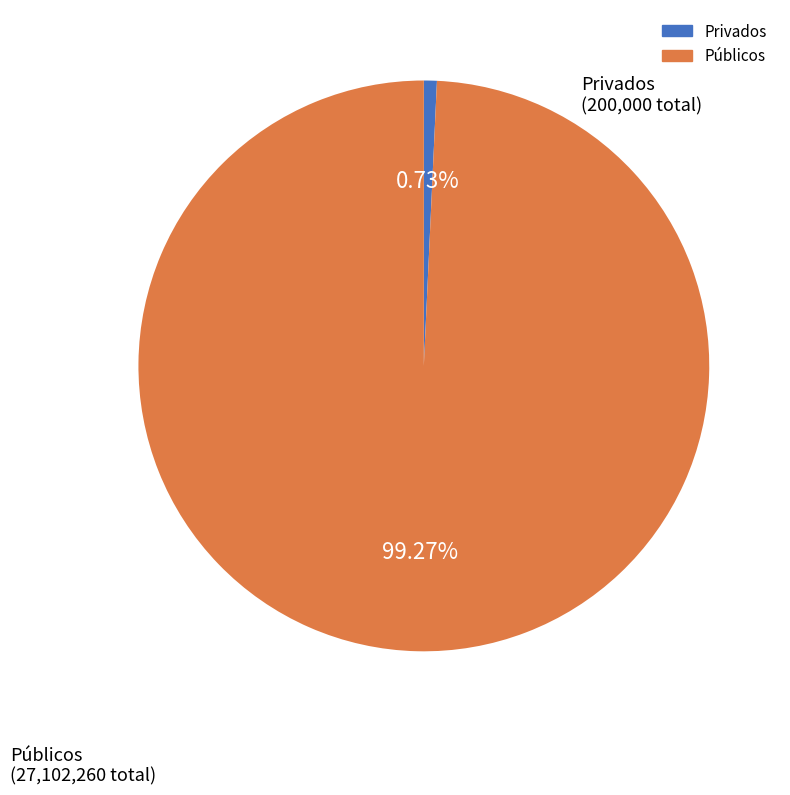

How many slices are in this pie chart?

2